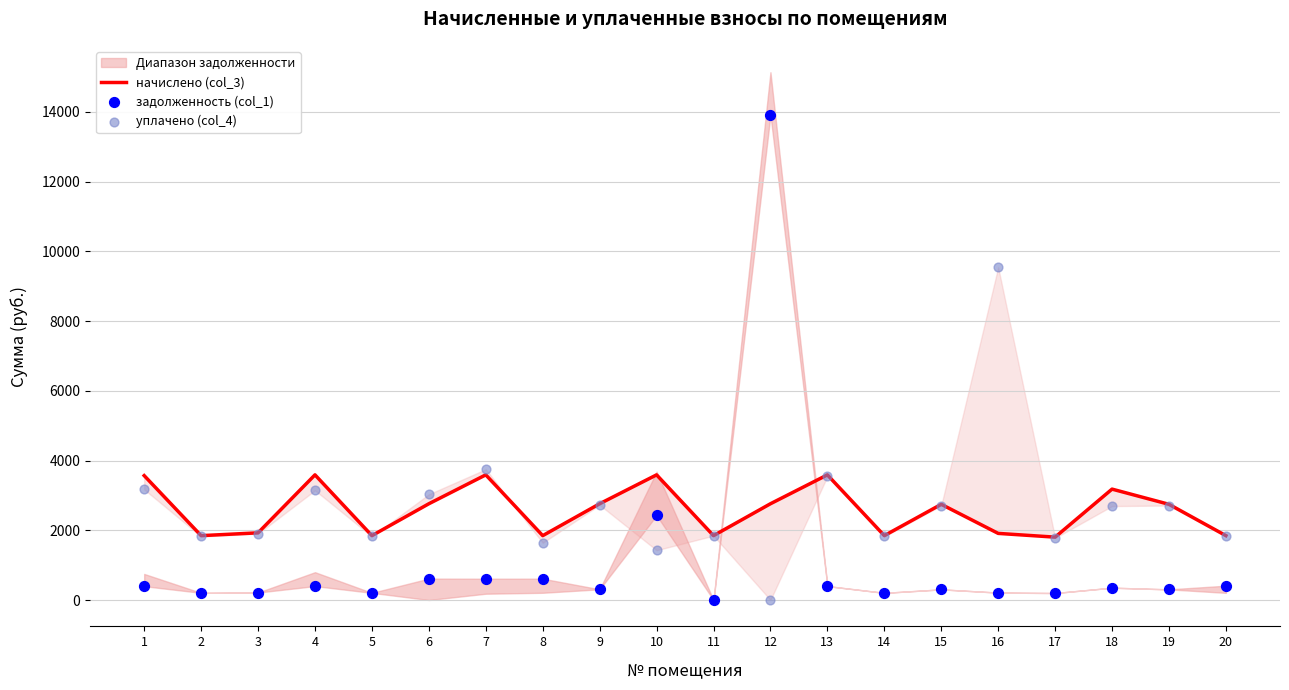

Which series has the widest spread of Y values?

задолженность (col_1)